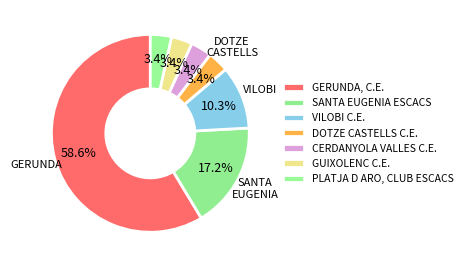

How many segments does this pie chart have?

7